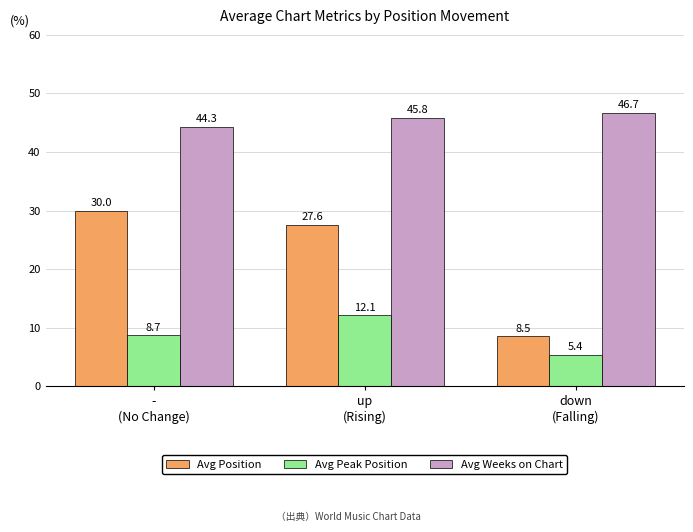

Which category has the highest value across all series?

down
(Falling)